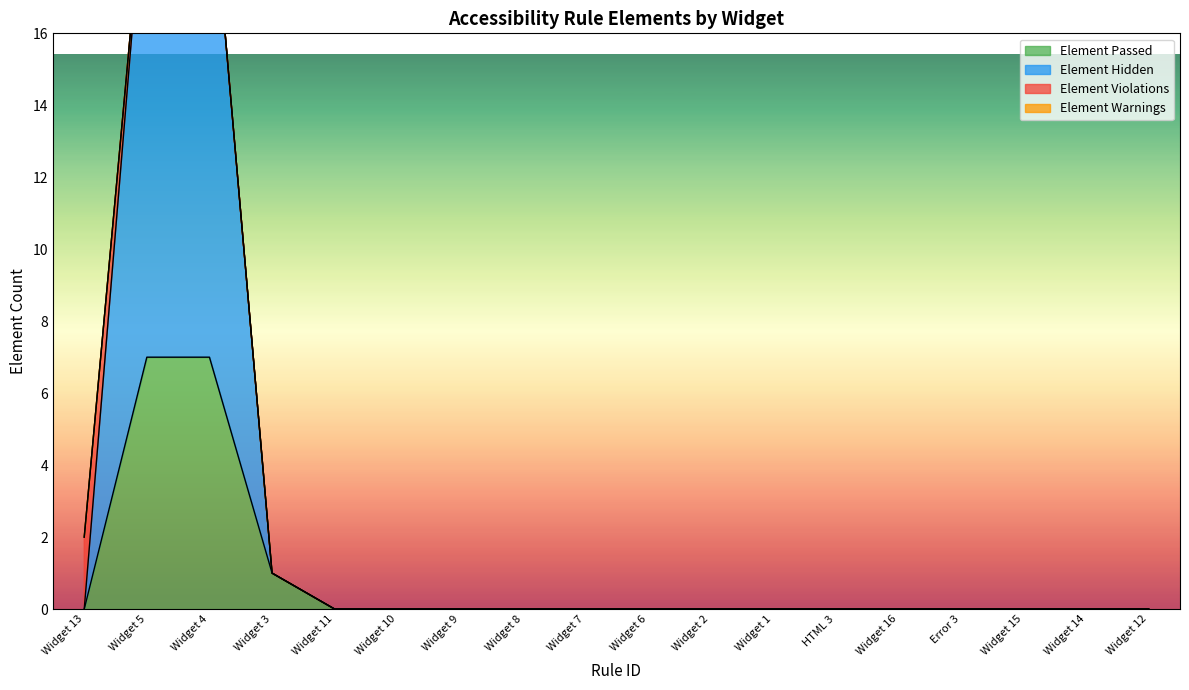

Is it true that Element Hidden equals 13 at Widget 12?

False